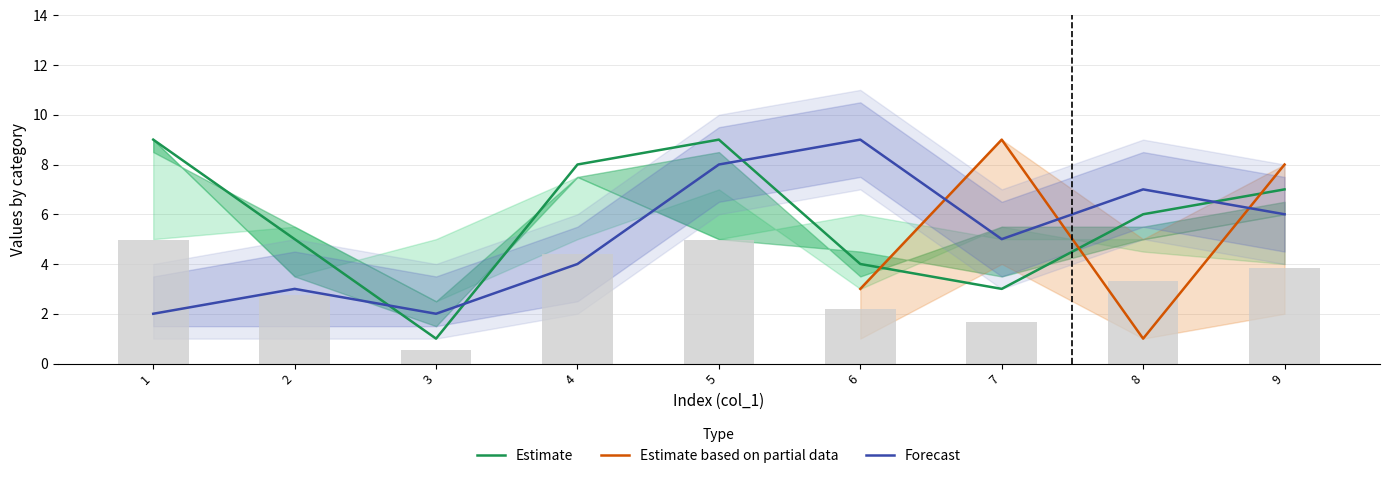

Between 9 and 7, which is larger?

9